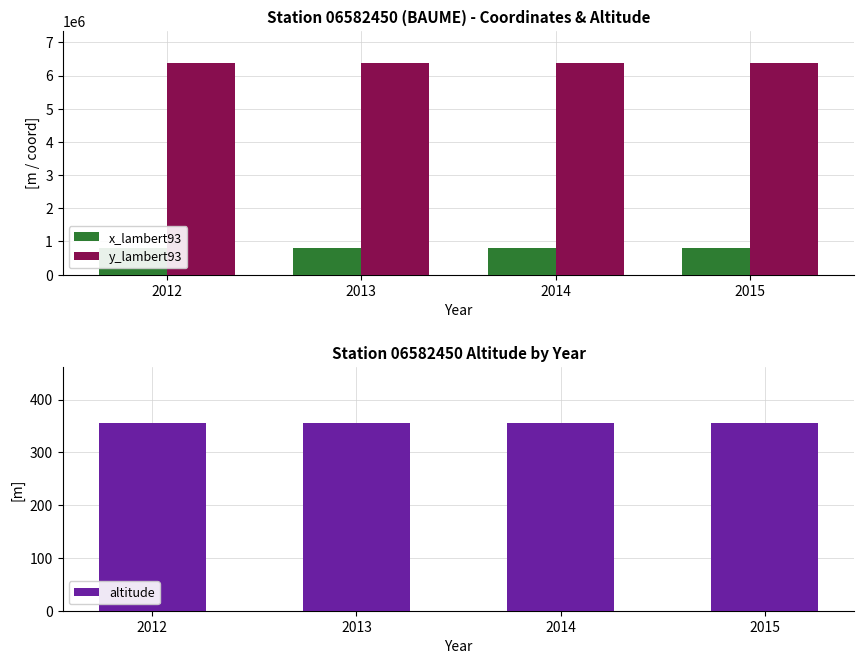

What is the minimum value for y_lambert93?

6385754